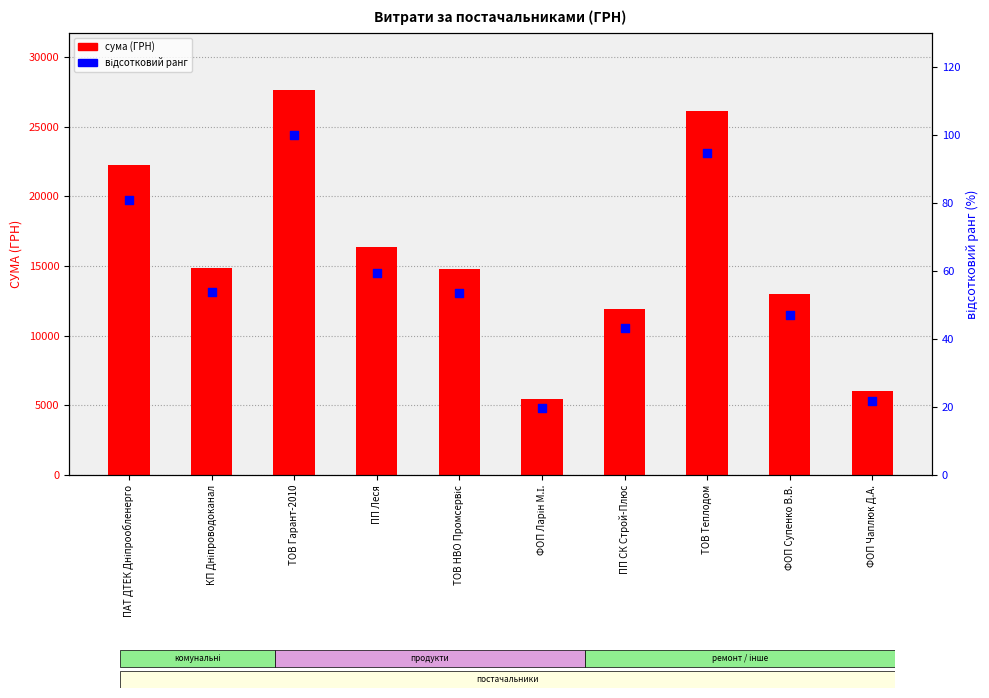

What are all the series names shown in the legend?

СУМА (ГРН), відсотковий ранг